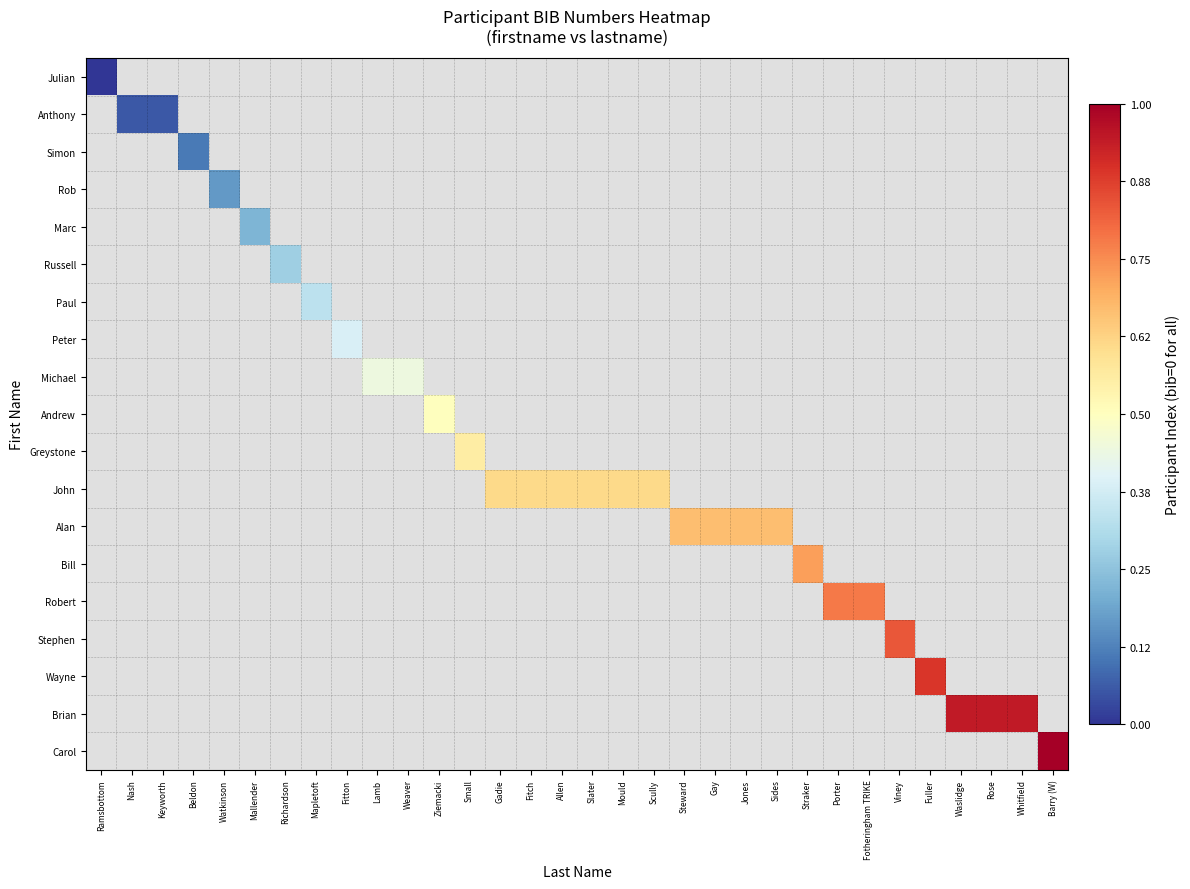

List the series in order of their peak value, lowest first.

Julian, Anthony, Simon, Rob, Marc, Russell, Paul, Peter, Michael, Andrew, Greystone, John, Alan, Bill, Robert, Stephen, Wayne, Brian, Carol